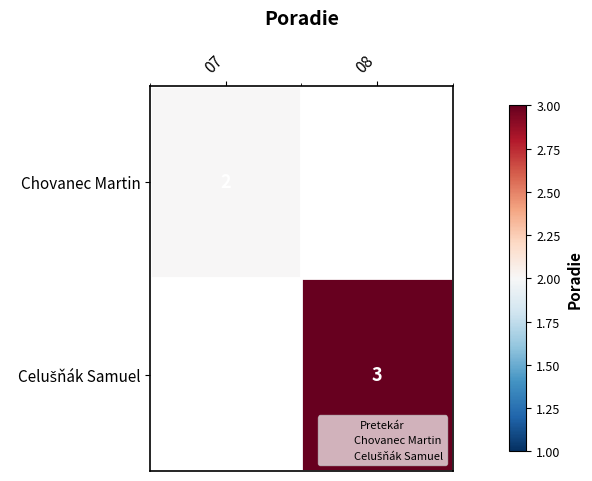

True or false: Chovanec Martin has a value of 2 at 07.

True